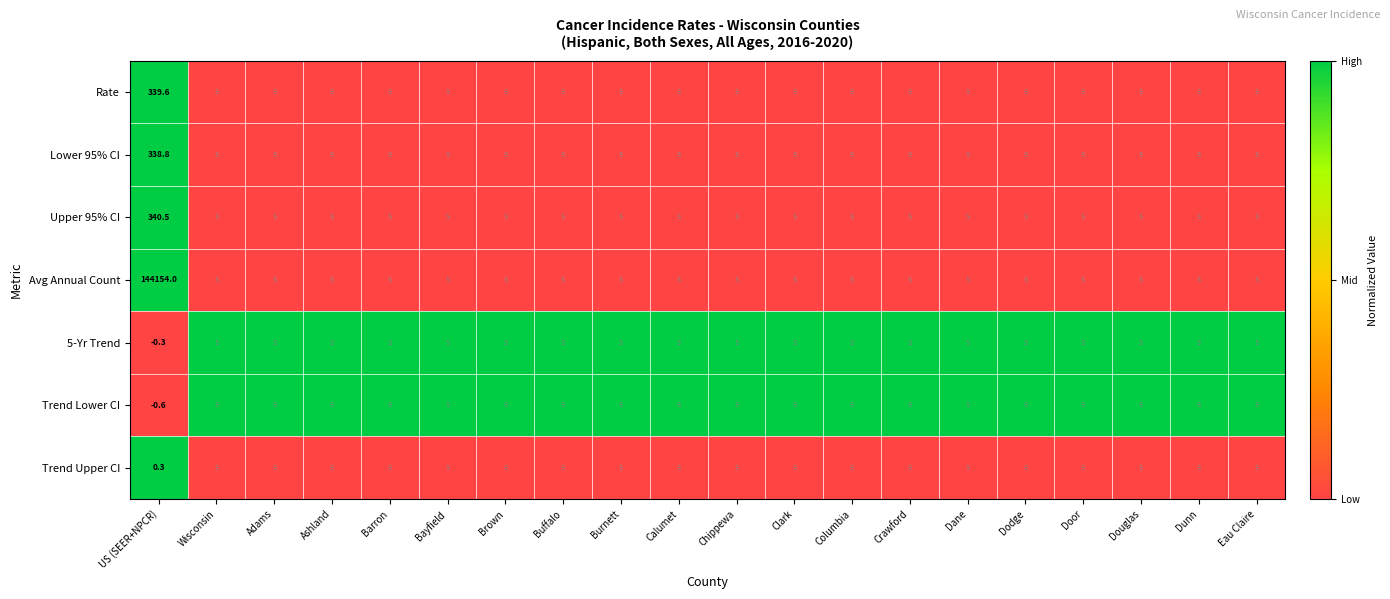

What value does the 5-Yr Trend series have at Eau Claire?

1.0